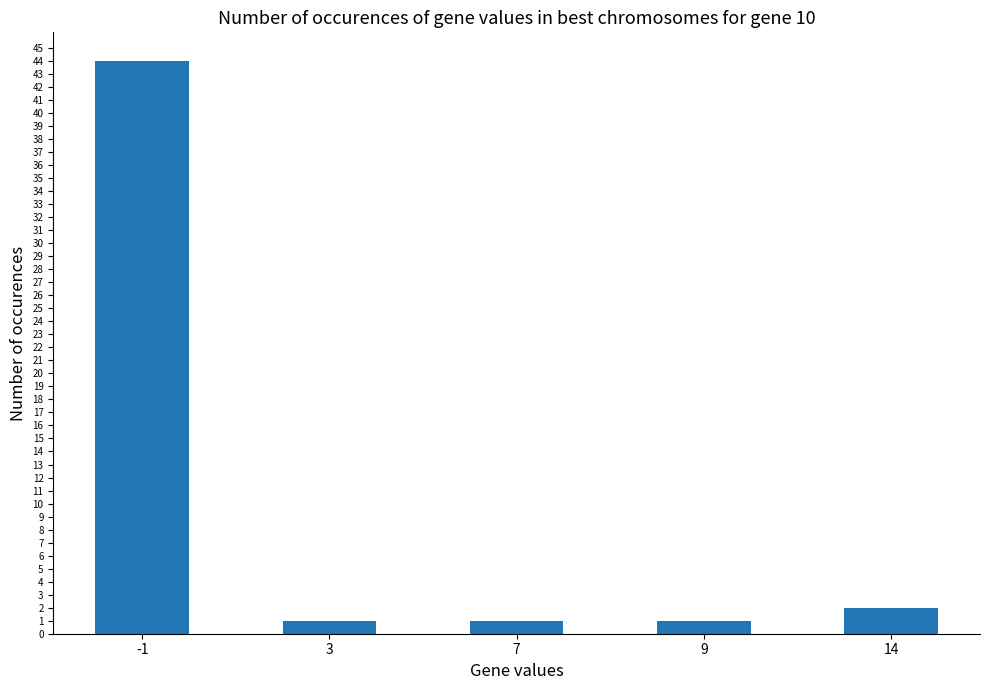

Which label corresponds to the largest value in the chart?

-1